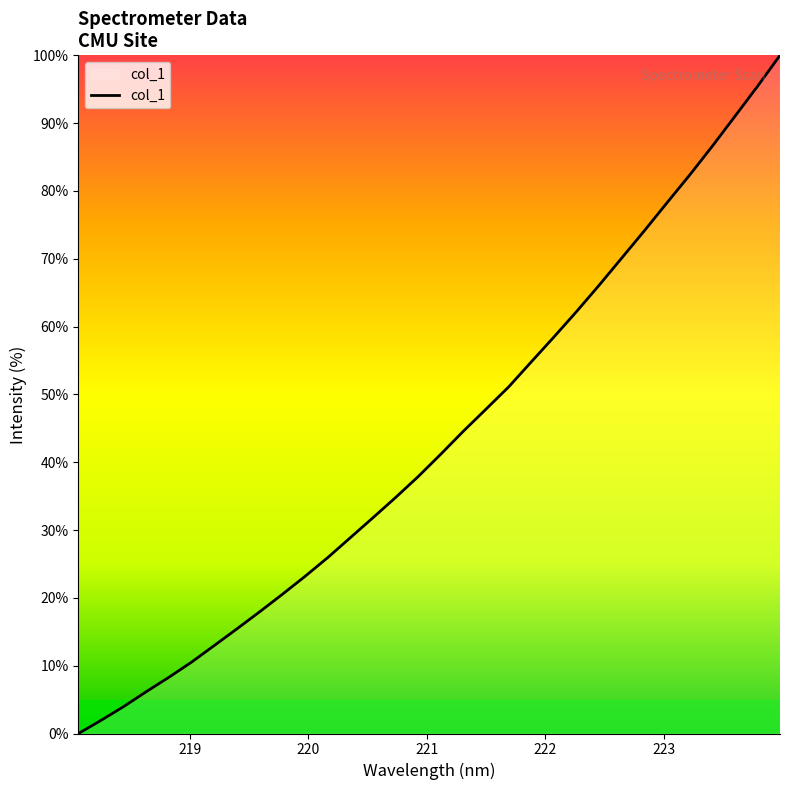

What is the difference between the maximum and minimum values?

100.0